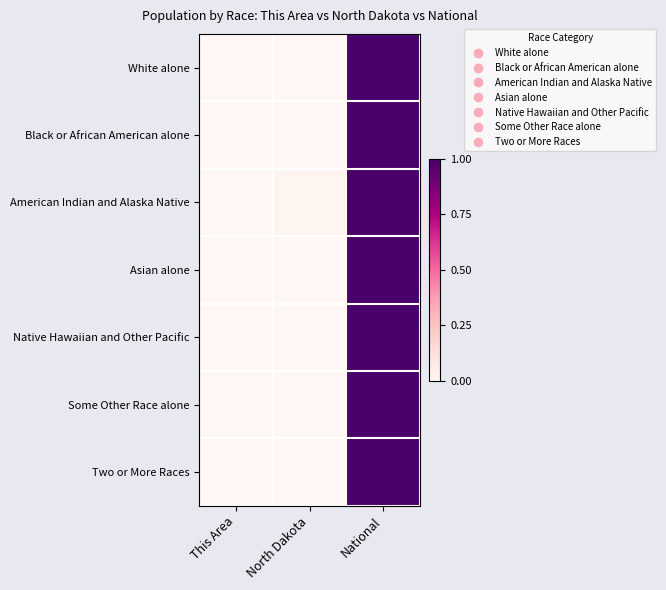

At how many categories does at least one series exceed 0?

2